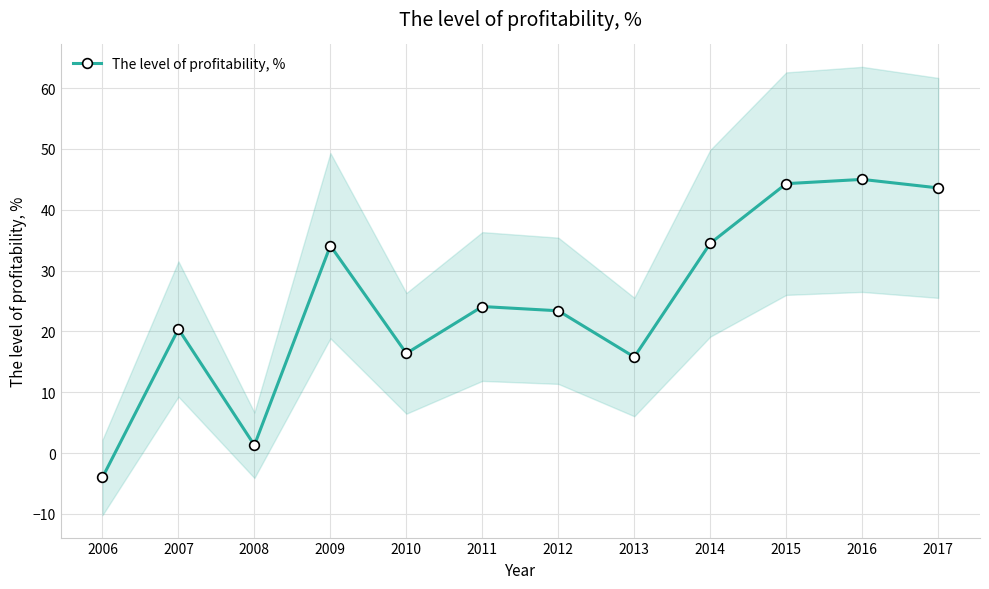

What is the sum of all values?

298.9